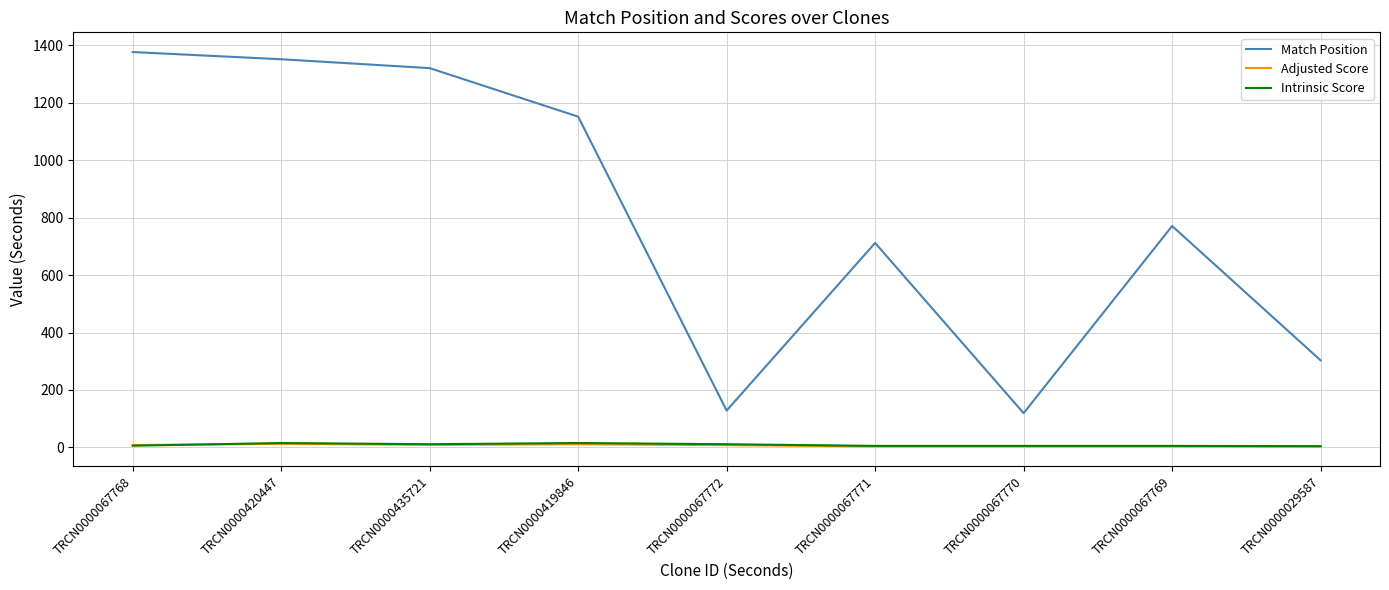

Which series has the widest spread of values?

Match Position